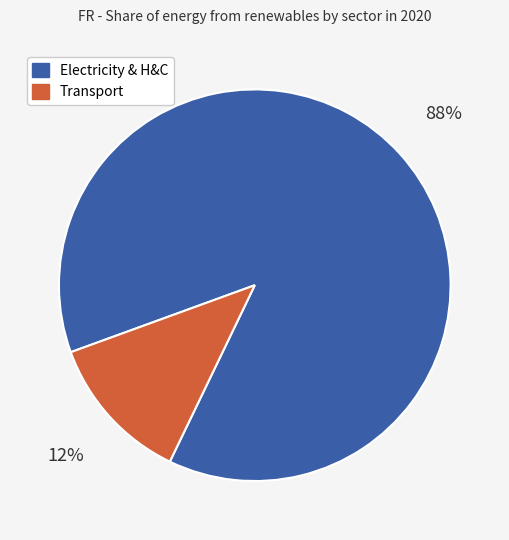

Is there a majority slice in this chart?

Yes